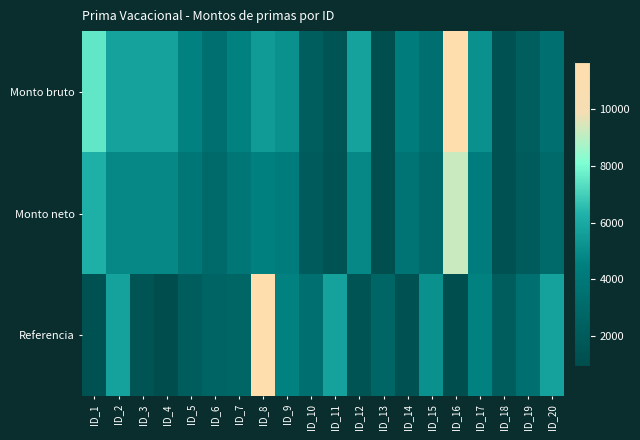

Reading left to right, extract all data points from this chart.

Monto bruto: ID_1=7537.1	ID_2=5766.6	ID_3=5766.6	ID_4=5766.6	ID_5=4629.3	ID_6=3419.7	ID_7=4629.3	ID_8=5486.9	ID_9=5118.2	ID_10=2206.8	ID_11=1450.2	ID_12=5766.6	ID_13=1071.9	ID_14=4261.4	ID_15=3419.7	ID_16=11686.9	ID_17=5118.2	ID_18=1261.0	ID_19=2206.8	ID_20=3419.7
Monto neto: ID_1=6205.6	ID_2=4813.2	ID_3=4813.2	ID_4=4813.2	ID_5=3918.9	ID_6=3081.1	ID_7=3918.9	ID_8=4593.3	ID_9=4303.4	ID_10=2062.2	ID_11=1434.2	ID_12=4813.2	ID_13=1071.9	ID_14=3731.3	ID_15=3081.1	ID_16=9244.6	ID_17=4303.4	ID_18=1261.0	ID_19=2062.2	ID_20=3081.1
Referencia: ID_1=1324.1	ID_2=5766.6	ID_3=1450.2	ID_4=945.8	ID_5=2135.0	ID_6=2627.2	ID_7=2674.0	ID_8=11686.9	ID_9=4629.3	ID_10=3419.7	ID_11=5766.6	ID_12=1450.2	ID_13=2674.0	ID_14=1261.0	ID_15=5118.2	ID_16=1071.9	ID_17=4629.3	ID_18=2135.0	ID_19=3419.7	ID_20=5766.6